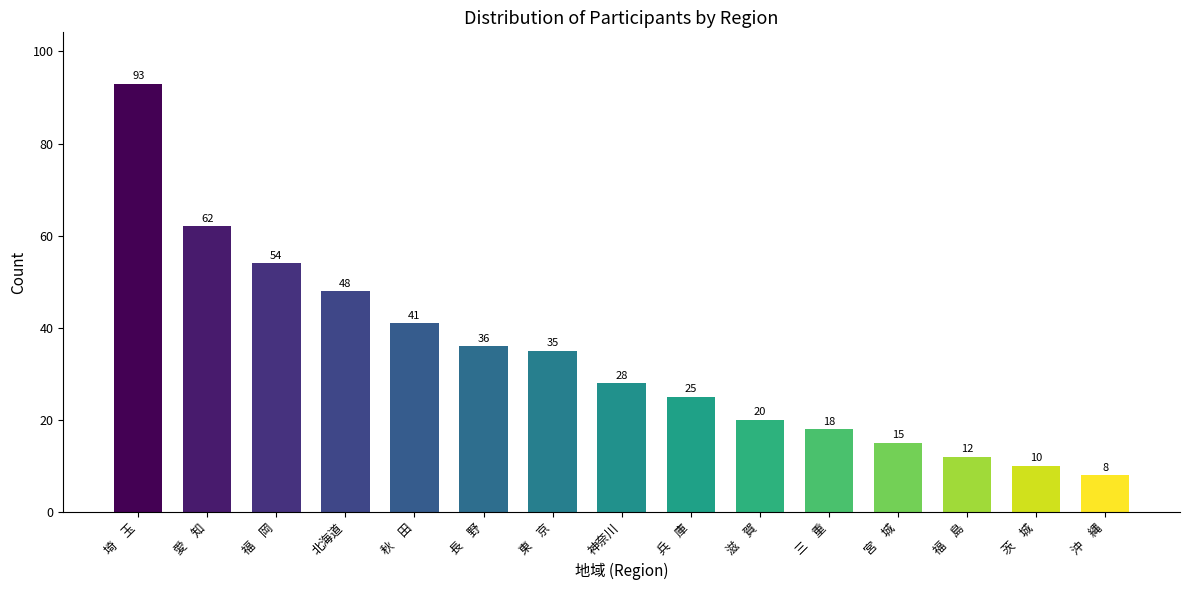

How many series are shown in this chart?

1